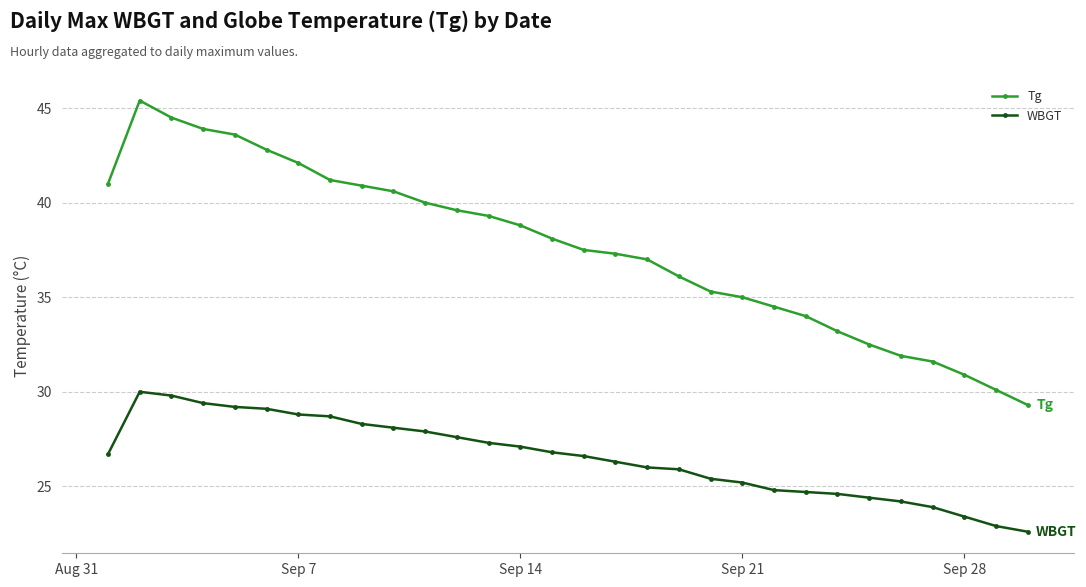

What is the difference between the maximum and minimum values in the WBGT series?

7.4